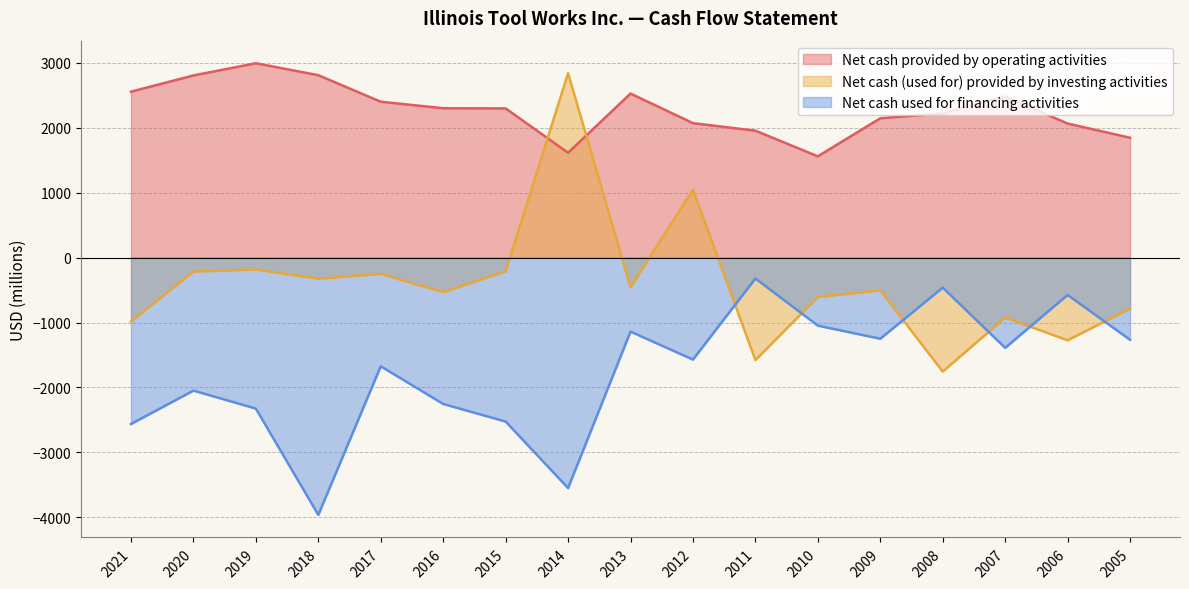

Reading left to right, what are all the values shown in this chart?

Net cash provided by operating activities: 2557	2807	2995	2811	2402	2302	2299	1616	2528	2072	1956	1561	2147	2223	2484	2066	1847
Net cash (used for) provided by investing activities: -984	-214	-183	-325	-251	-532	-210	2842	-456	1047	-1579	-607	-504	-1756	-924	-1274	-784
Net cash used for financing activities: -2564	-2049	-2326	-3964	-1674	-2255	-2526	-3551	-1140	-1571	-321	-1048	-1250	-462	-1390	-575	-1266